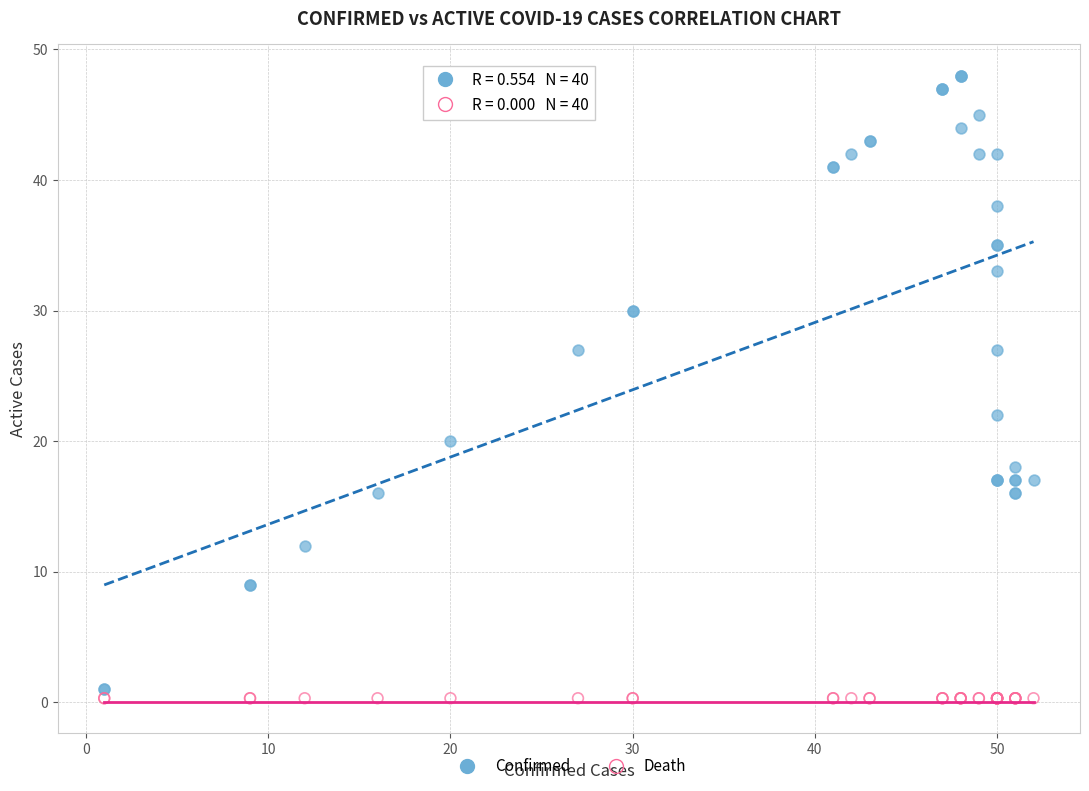

Across all series, what Y value is closest to 24?

22.0